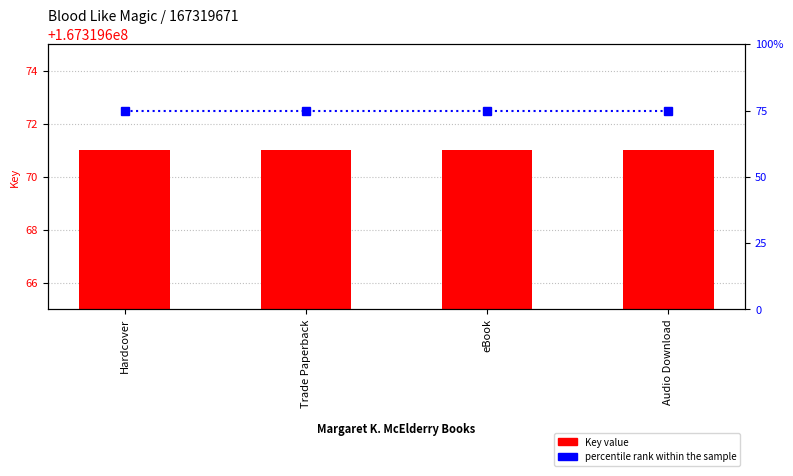

What is the sum of the percentile rank within the sample values at Hardcover and Trade Paperback?

150